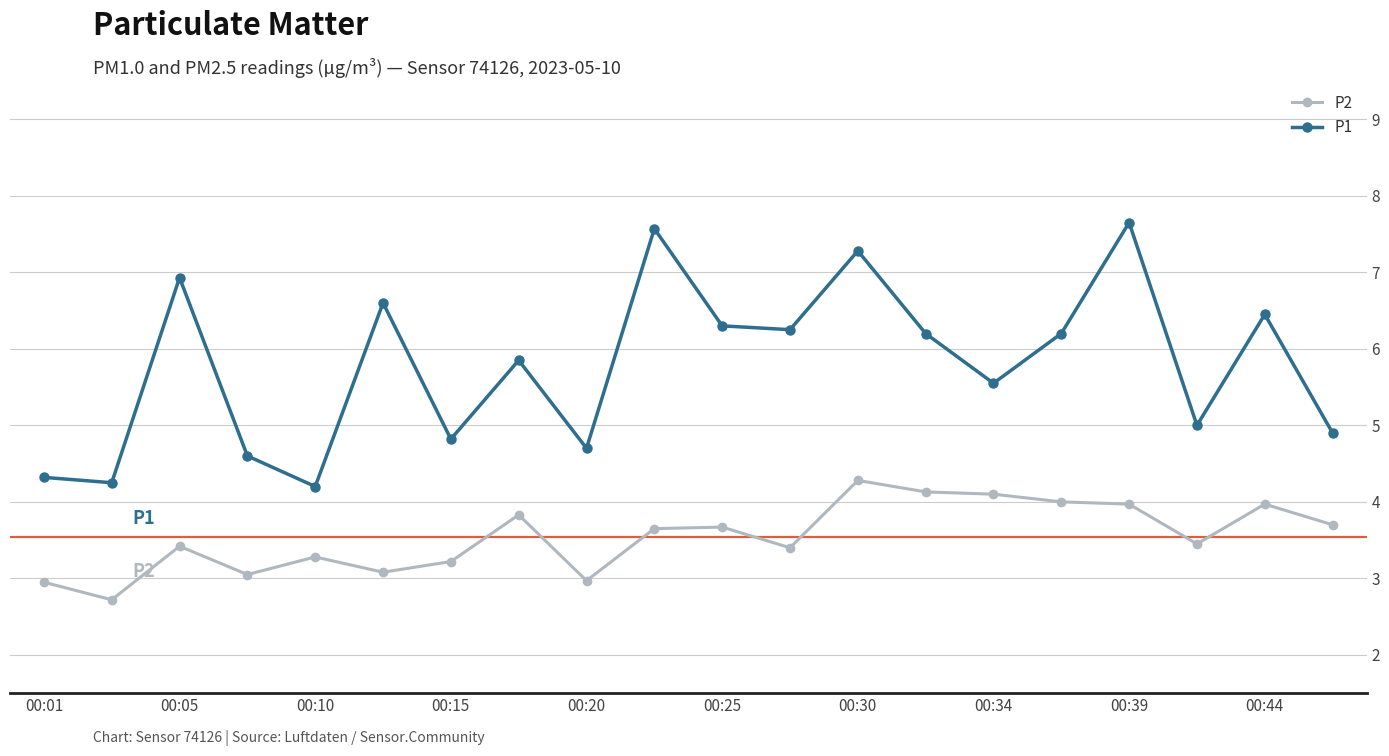

What is the sum of all P1 values?

115.6